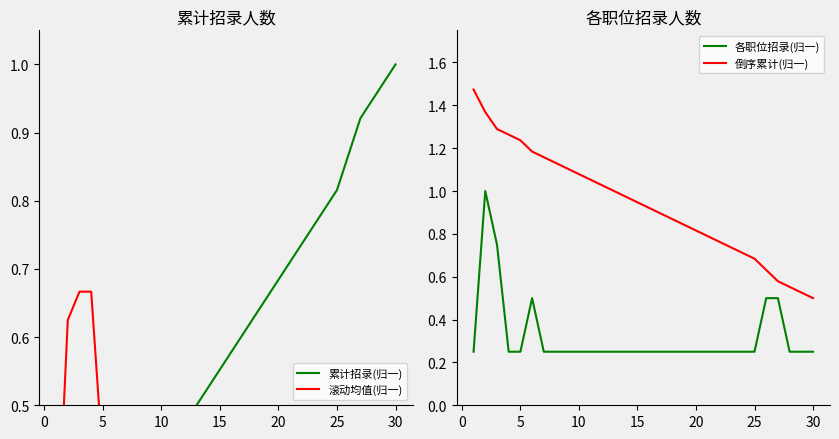

What is the difference between the second highest and minimum values in the 各职位招录(归一) series?

0.5